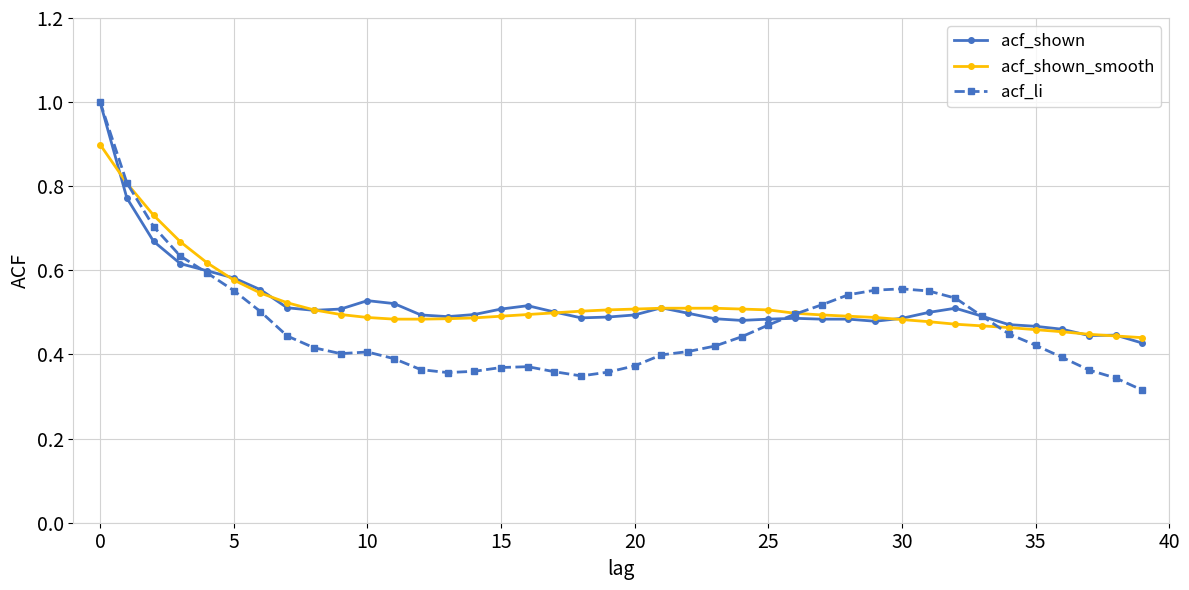

True or false: acf_shown has more than 1 interior local peaks.

True